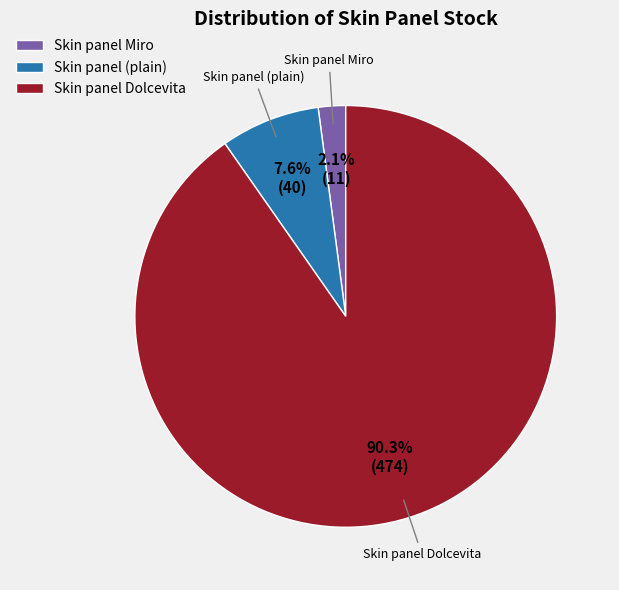

Combined, do Skin panel Miro and Skin panel (plain) account for over 50%?

No